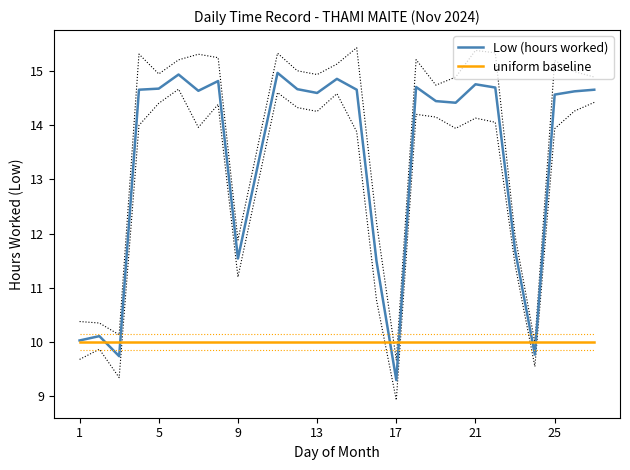

What is the minimum value for uniform baseline?

10.0